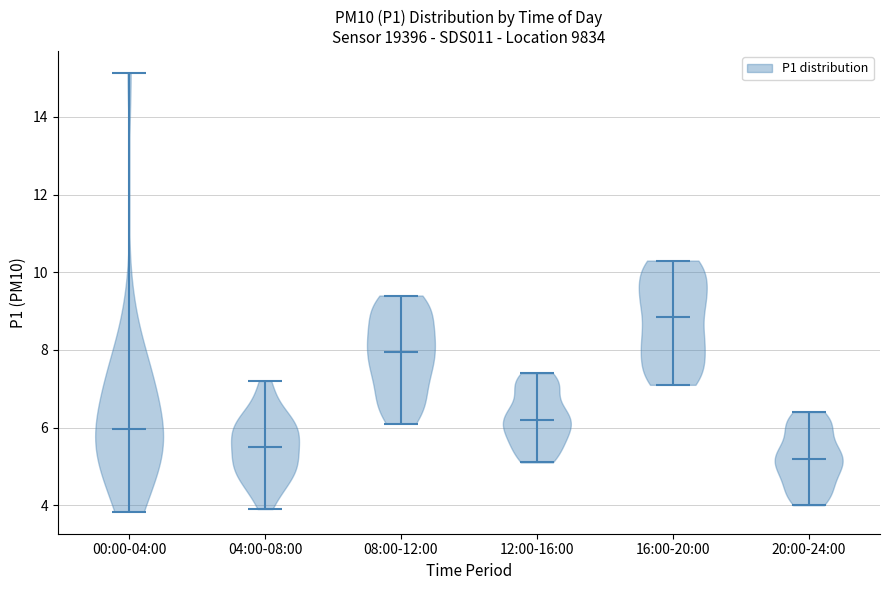

What is the highest point the violin for 12:00-16:00 reaches on the y-axis? The values are not printed on the chart, so give them approximately, as read against the axis.

7.4